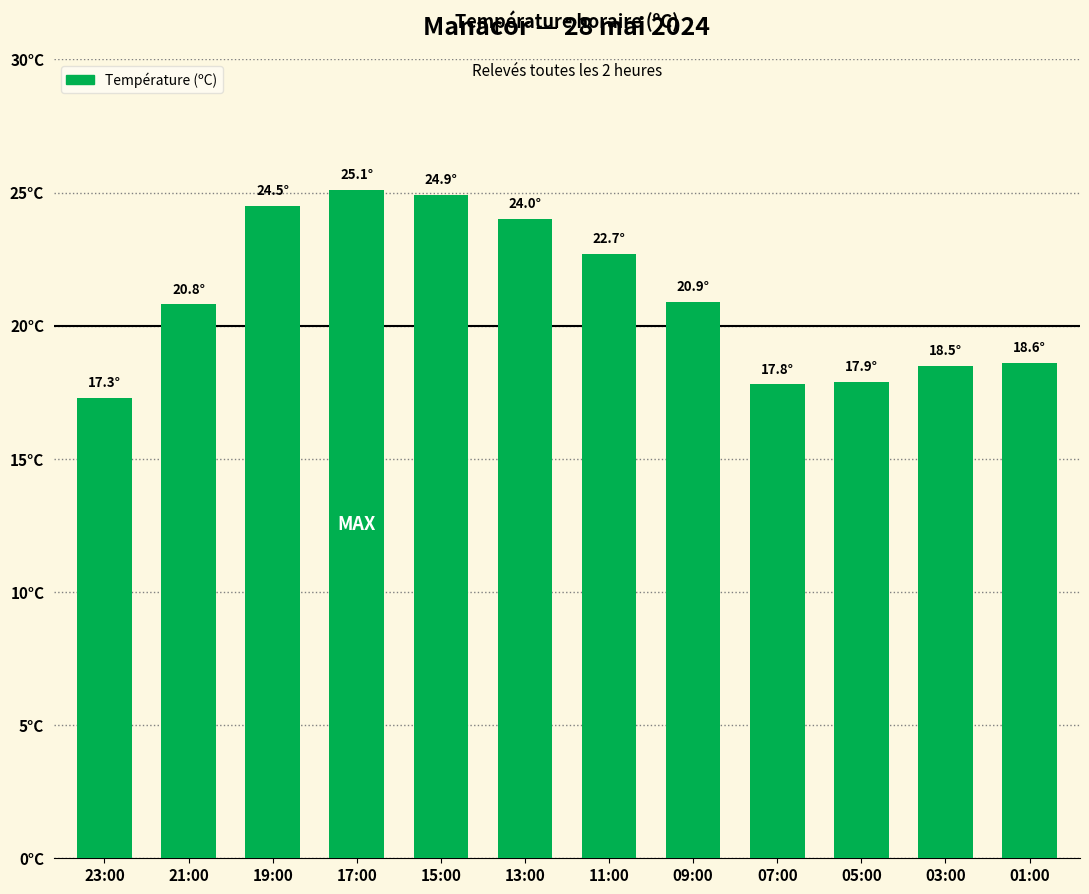

List the labels in order of value, smallest first.

23:00, 07:00, 05:00, 03:00, 01:00, 21:00, 09:00, 11:00, 13:00, 19:00, 15:00, 17:00